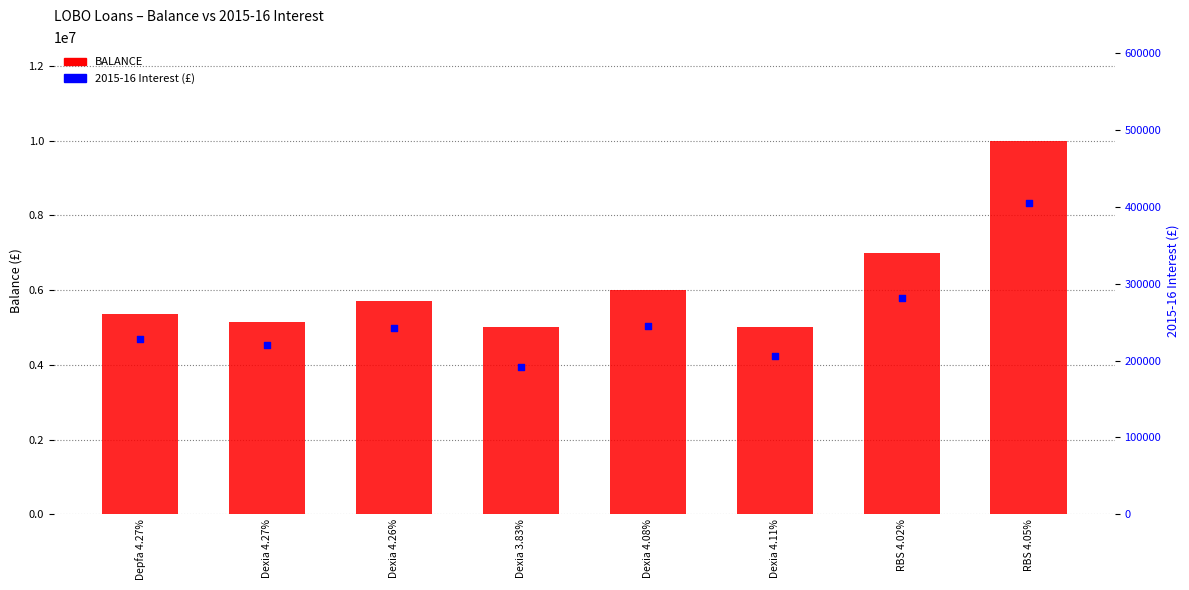

Is the value of 2015-16 Interest (£) at Depfa 4.27% greater than the value of BALANCE at RBS 4.02%?

No